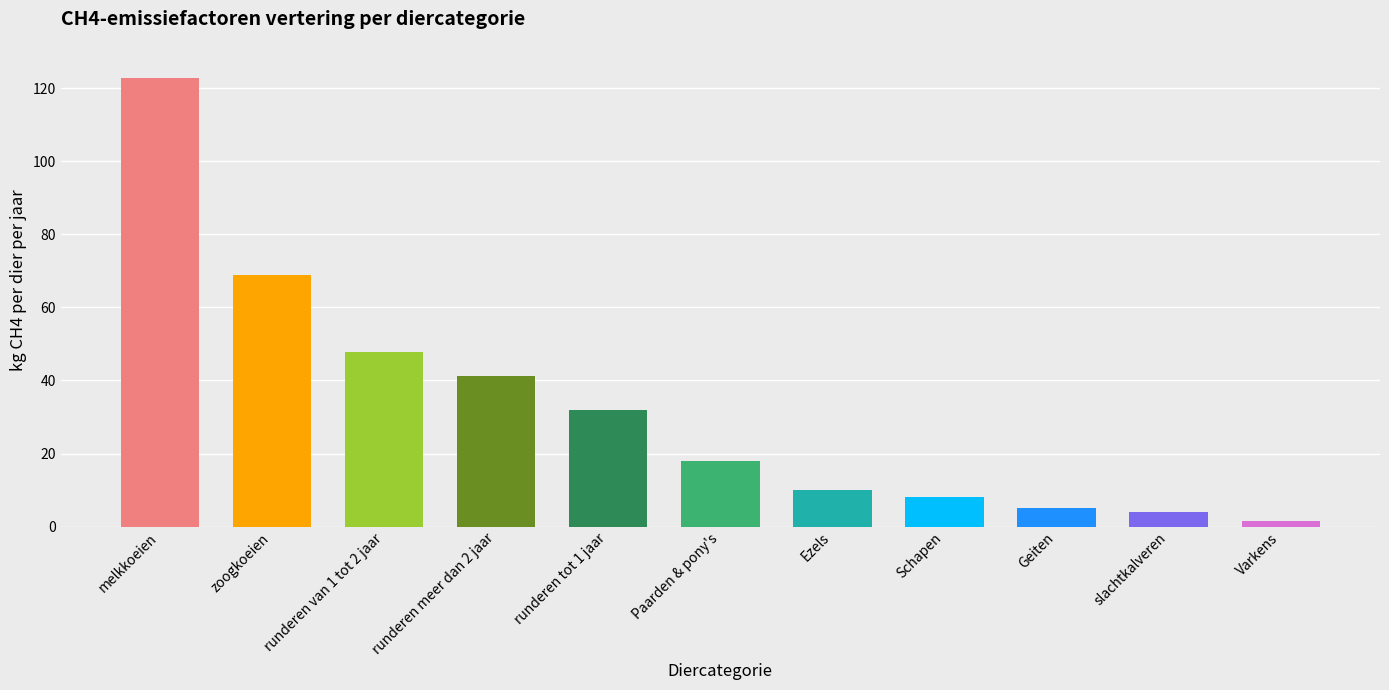

Approximately how many times larger is the value at Ezels compared to runderen tot 1 jaar?

0.3